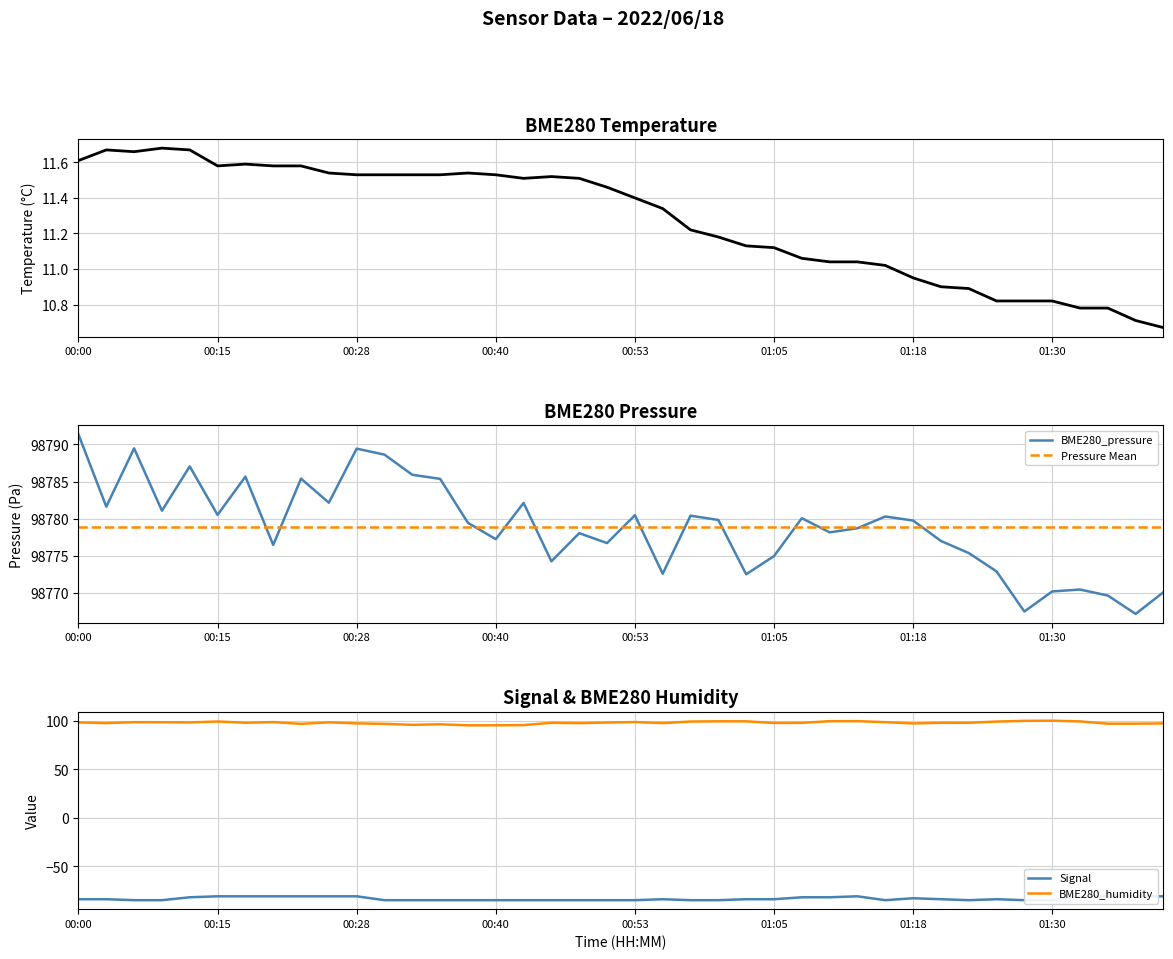

Where does the BME280_pressure series first go above 98779?

00:00